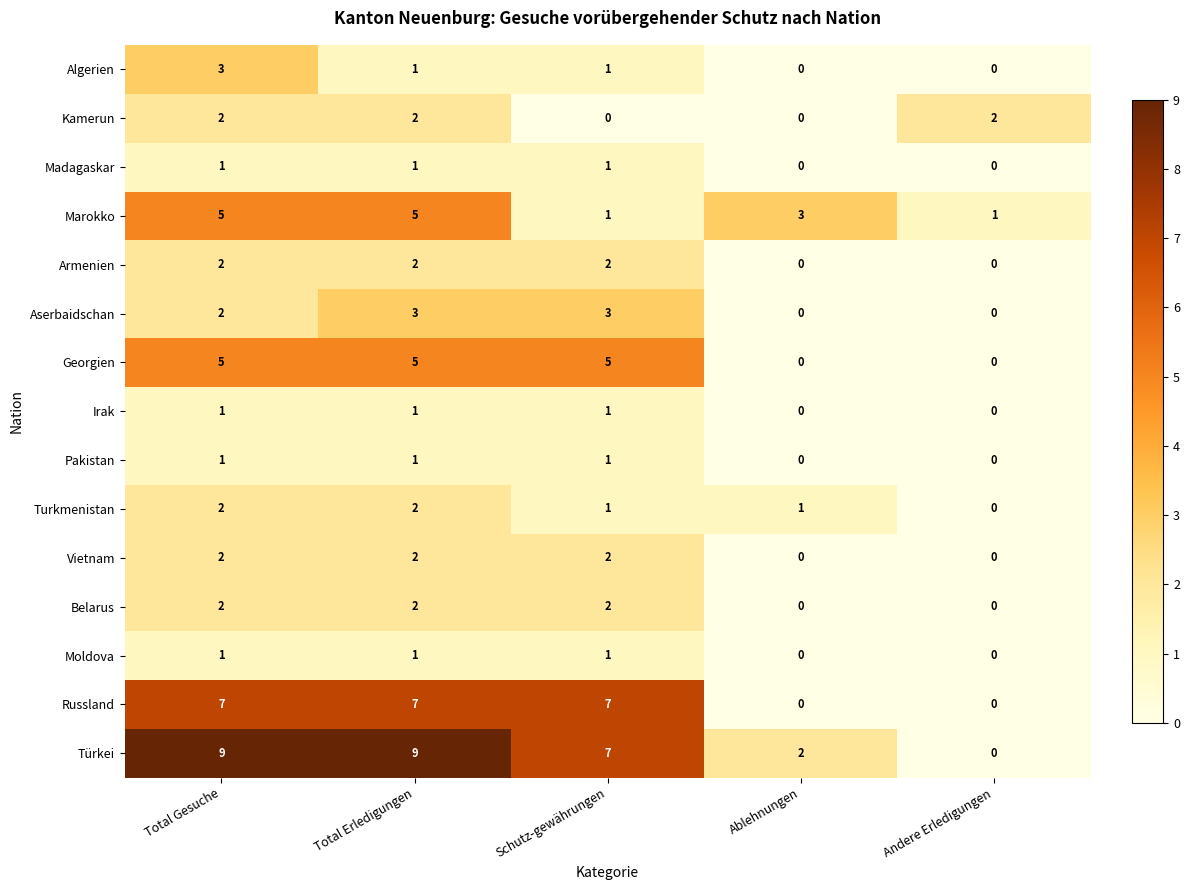

At which category is the sum across all series the highest?

Total Gesuche